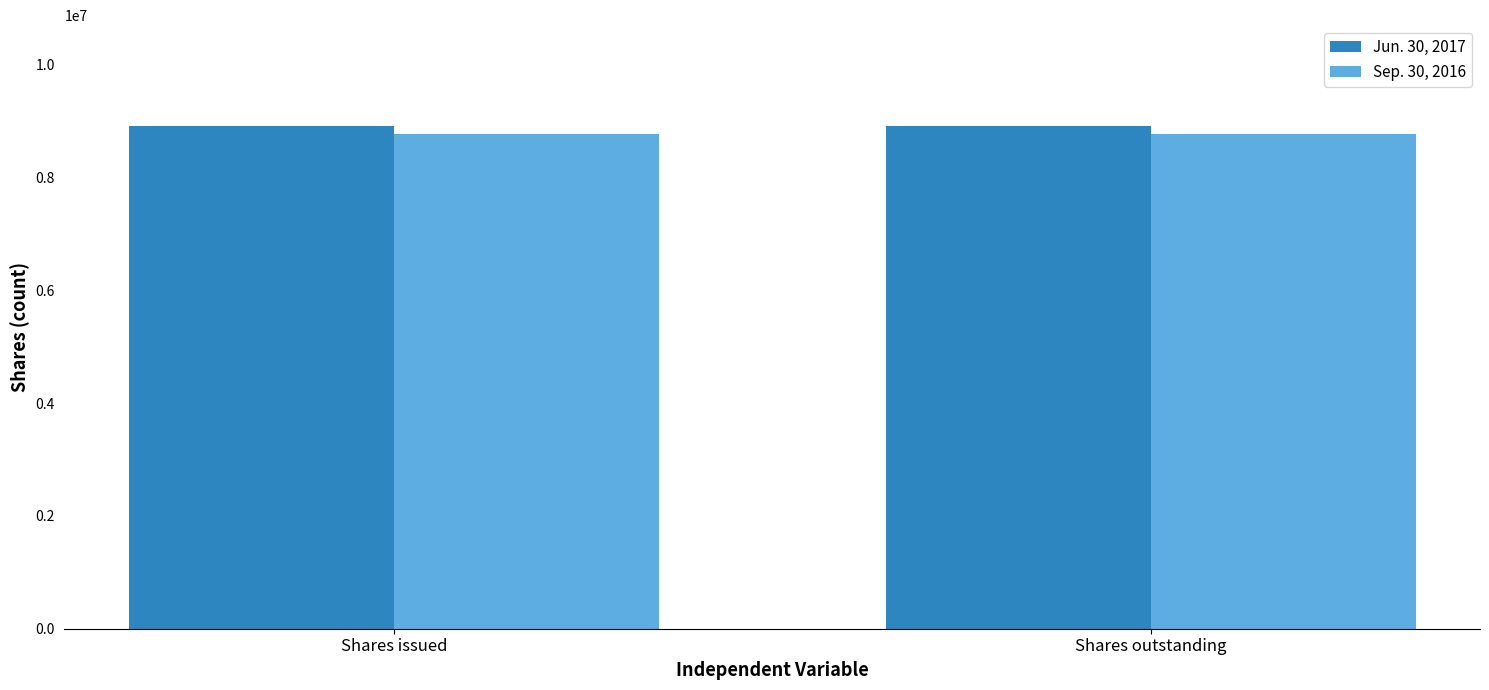

List the series in order of their overall mean, highest first.

Jun. 30, 2017, Sep. 30, 2016